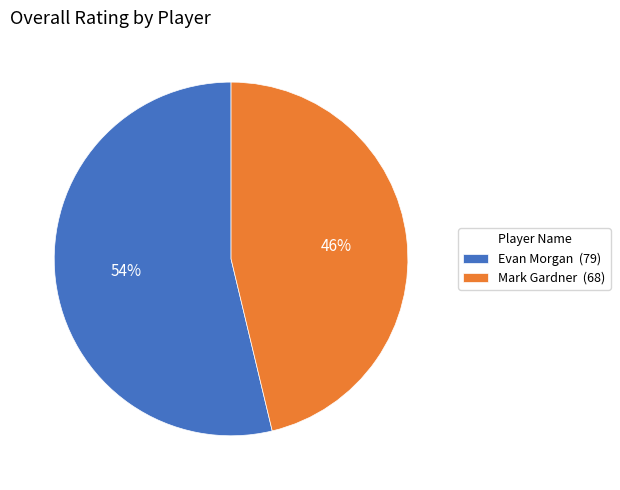

Do Mark Gardner (68) and Evan Morgan (79) together represent more than half of the pie?

Yes